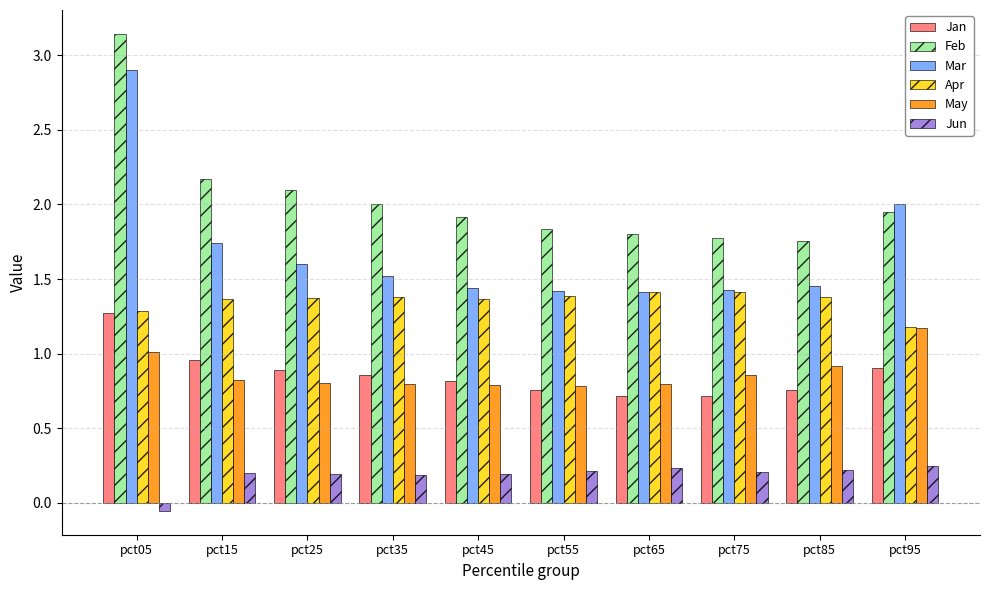

Which series has the largest total across all categories?

Feb